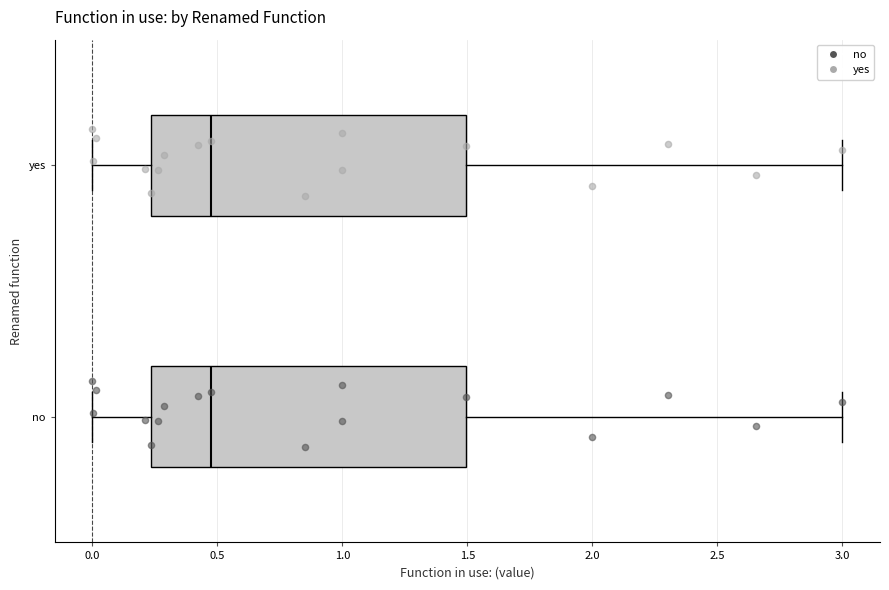

Reading bottom to top, transcribe this box plot: for each box, give where its median line is, the range the box spans, and where its two whiskers end, as read against the x-axis. The values are not printed on the chart, so give them approximately, as read against the axis.

no: median 0.50, box 0.25 to 1.50, whiskers 0.00 to 3.00
yes: median 0.50, box 0.25 to 1.50, whiskers 0.00 to 3.00